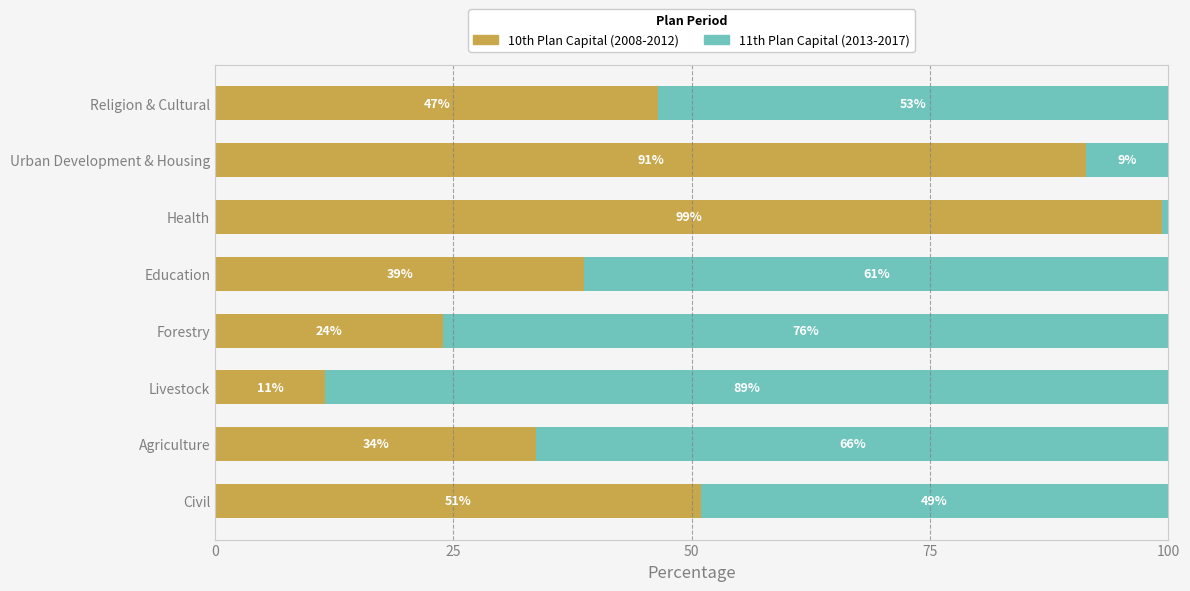

What is the maximum value for 10th Plan Capital (2008-2012)?

99.4